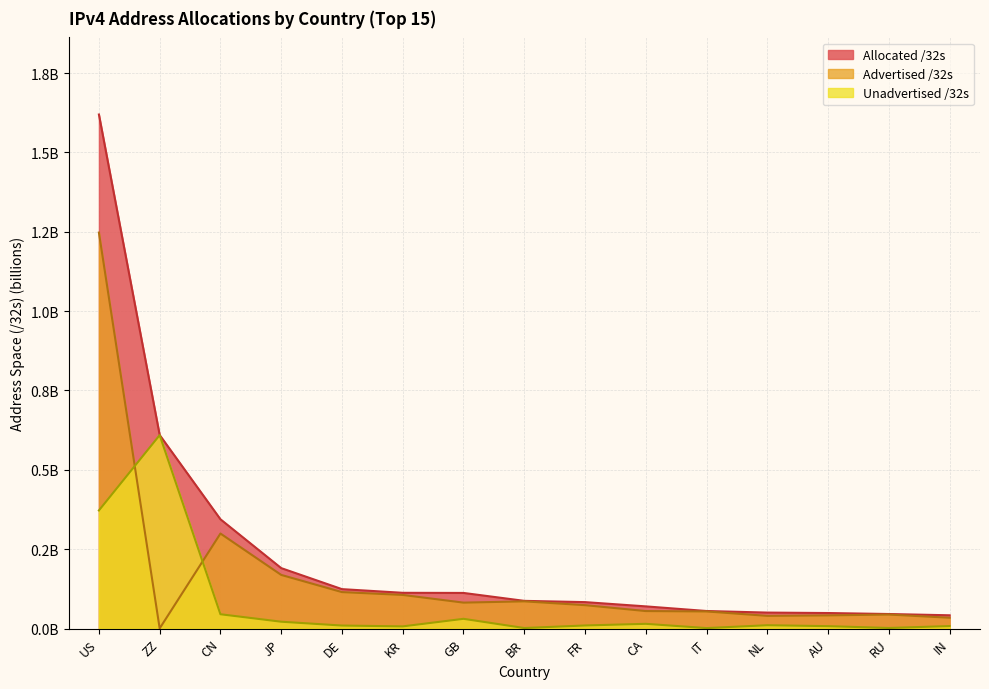

True or false: Allocated /32s and Advertised /32s cross at least once.

False